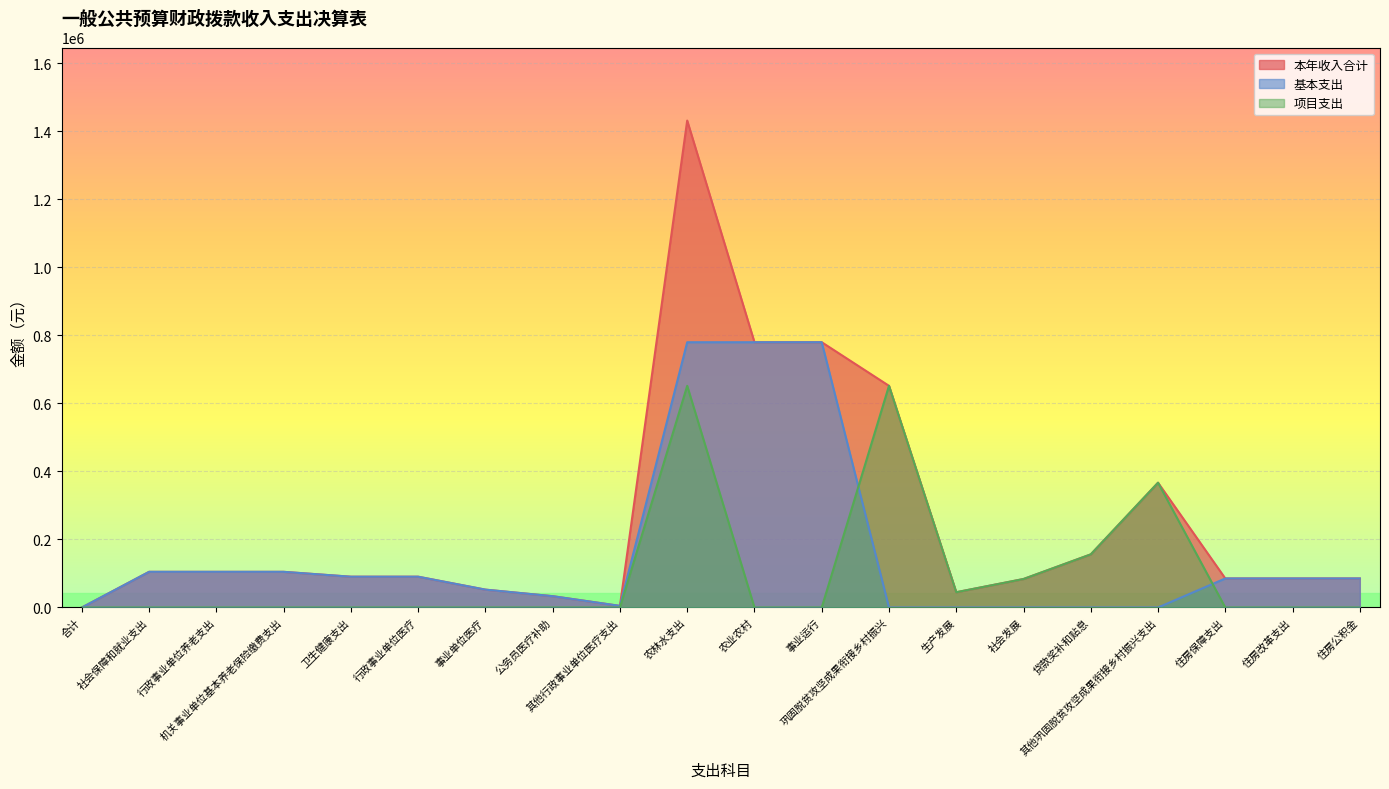

Is the value of 项目支出 at 社会发展 greater than the value of 基本支出 at 贷款奖补和贴息?

Yes